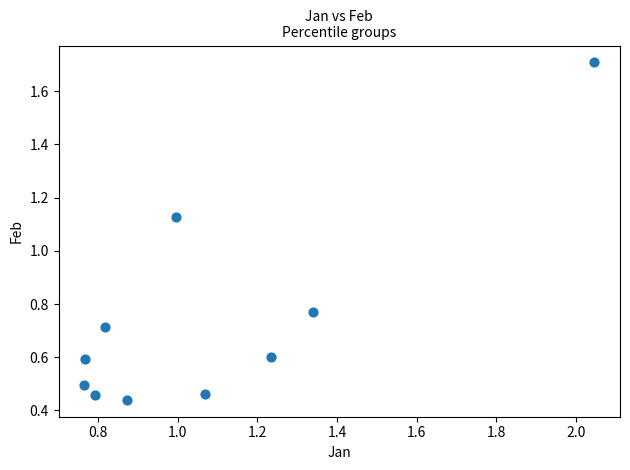

What is the range of Y values (max minus min)?

1.3